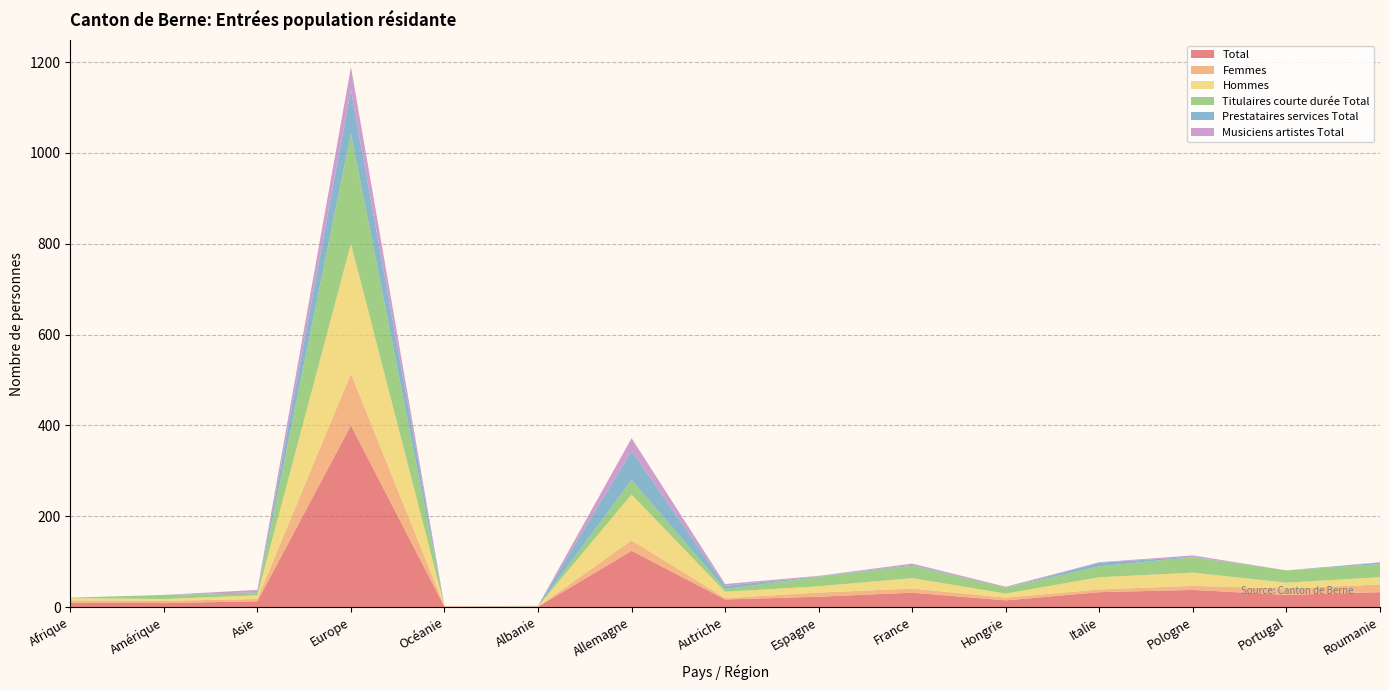

Reading right to left, what are all the values shown in this chart?

Total: 33	27	38	33	15	32	23	17	124	1	1	400	13	9	10
Femmes: 17	14	9	6	6	9	9	3	23	0	1	114	5	5	5
Hommes: 16	13	29	27	9	23	14	14	101	1	0	286	8	4	5
Titulaires courte durée Total: 29	27	34	24	13	27	21	6	32	0	0	243	4	9	1
Prestataires services Total: 3	0	1	8	0	2	1	7	64	1	0	95	3	0	0
Musiciens artistes Total: 1	0	3	1	2	3	1	4	28	0	0	51	5	0	0